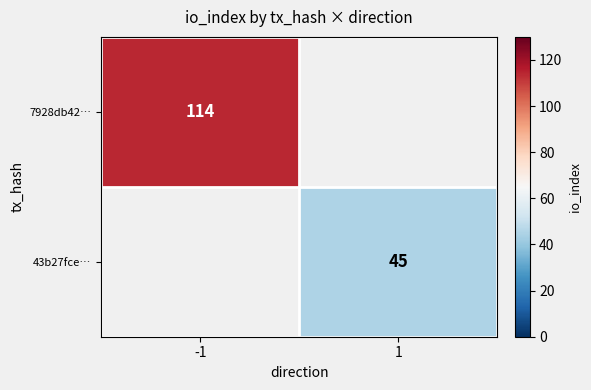

Is it true that 43b27fce… equals 45 at 1?

True